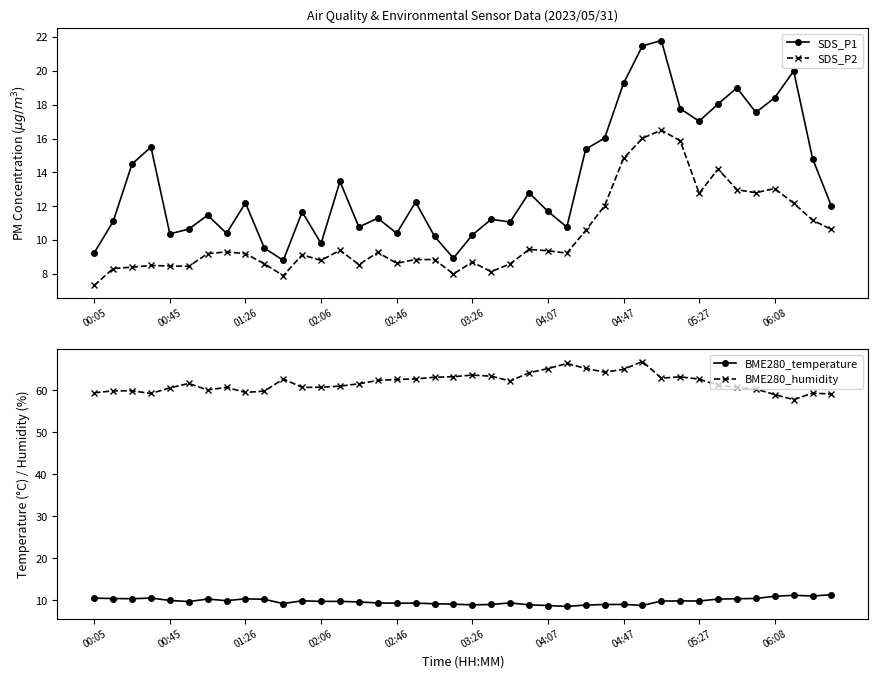

What is the total value across all series at 19?

89.3